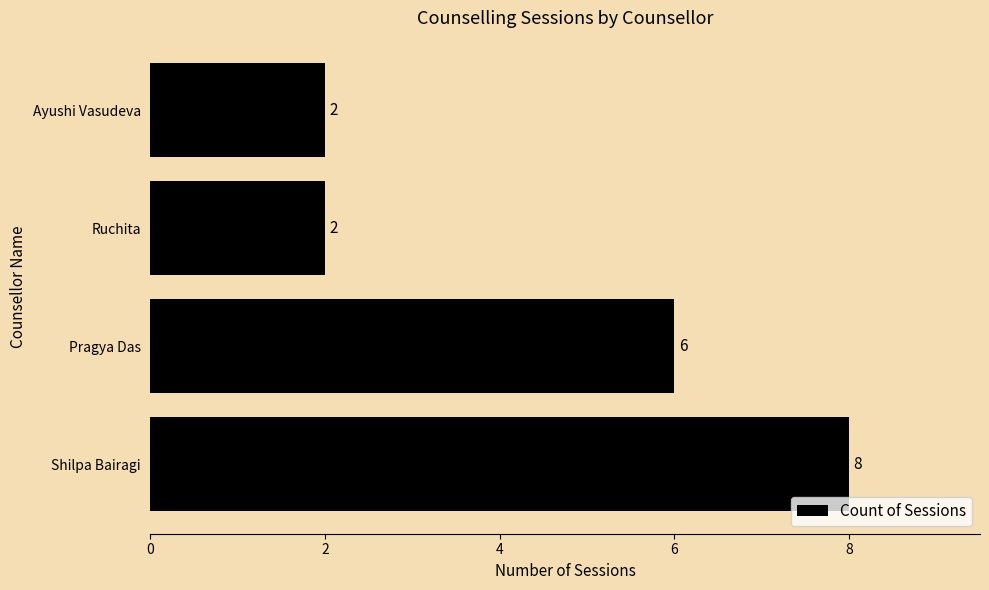

At which label is the value closest to 5?

Pragya Das